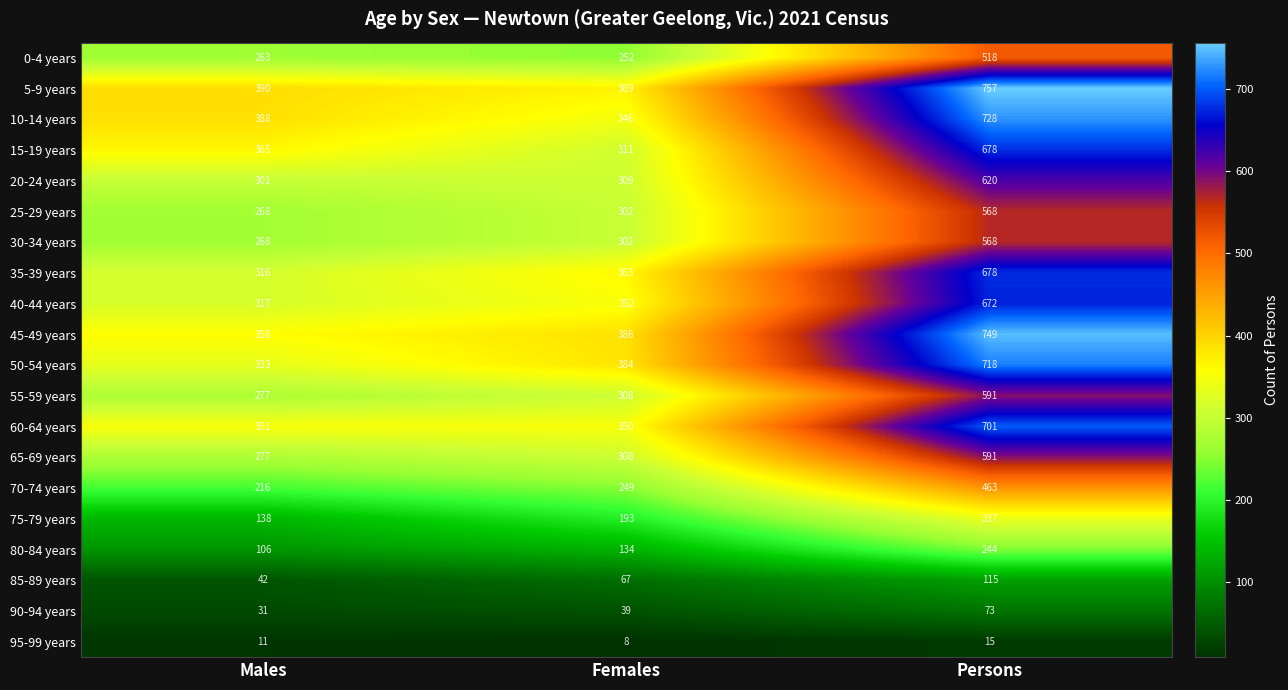

Rank the categories by 15-19 years value from highest to lowest.

Persons, Males, Females